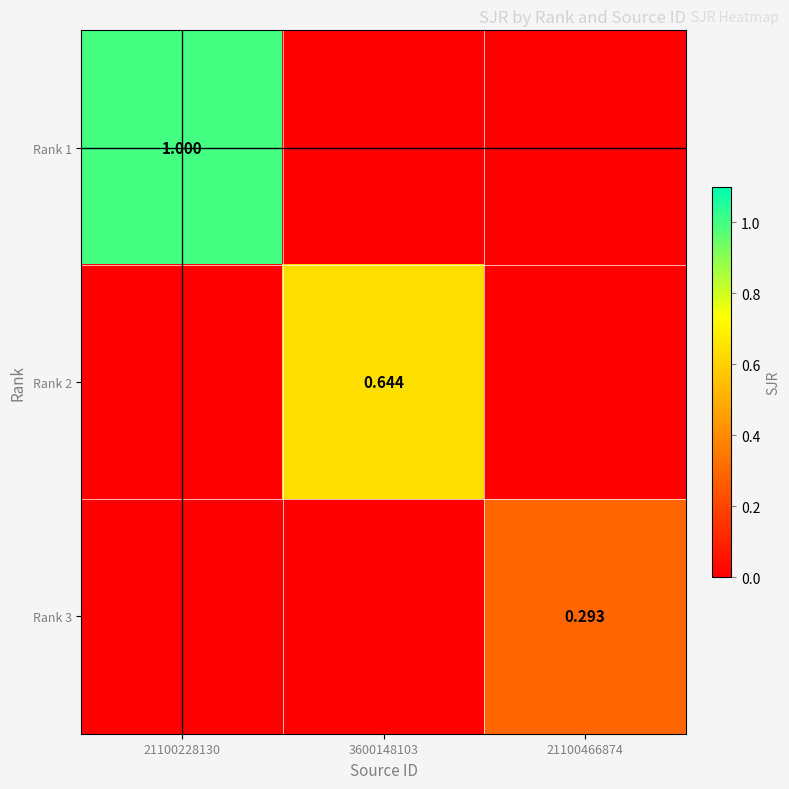

At which category is the sum across all series the highest?

21100228130